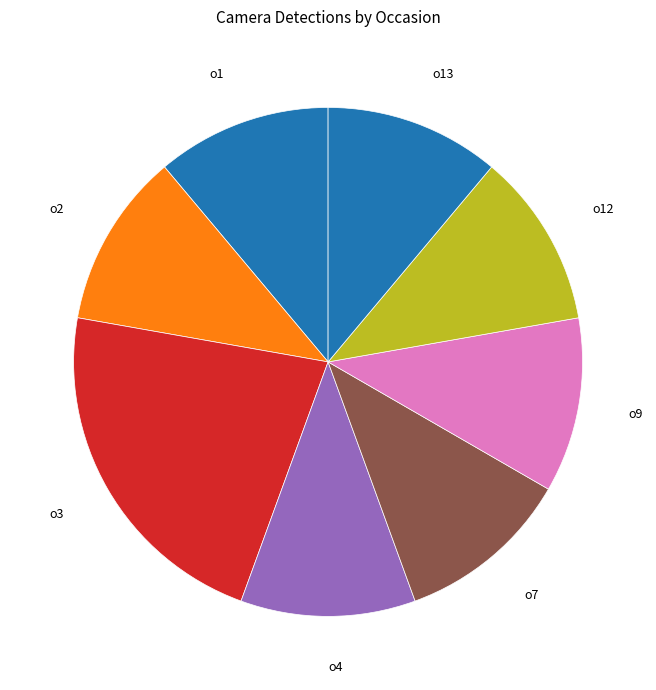

Which category has the biggest portion of the pie?

o3